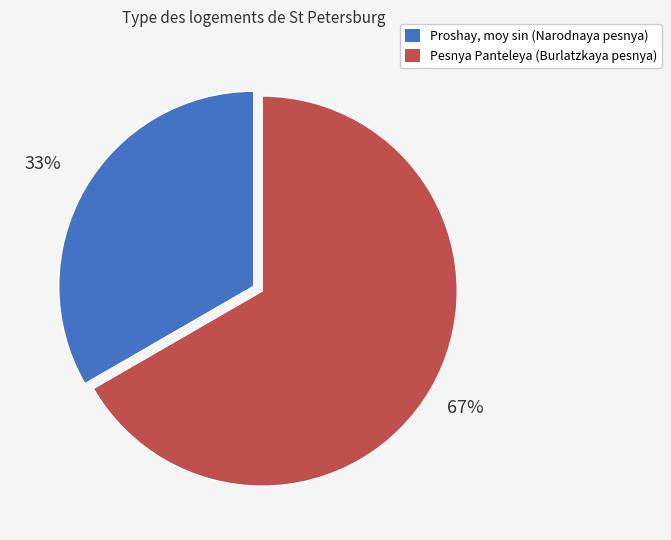

How many segments does this pie chart have?

2